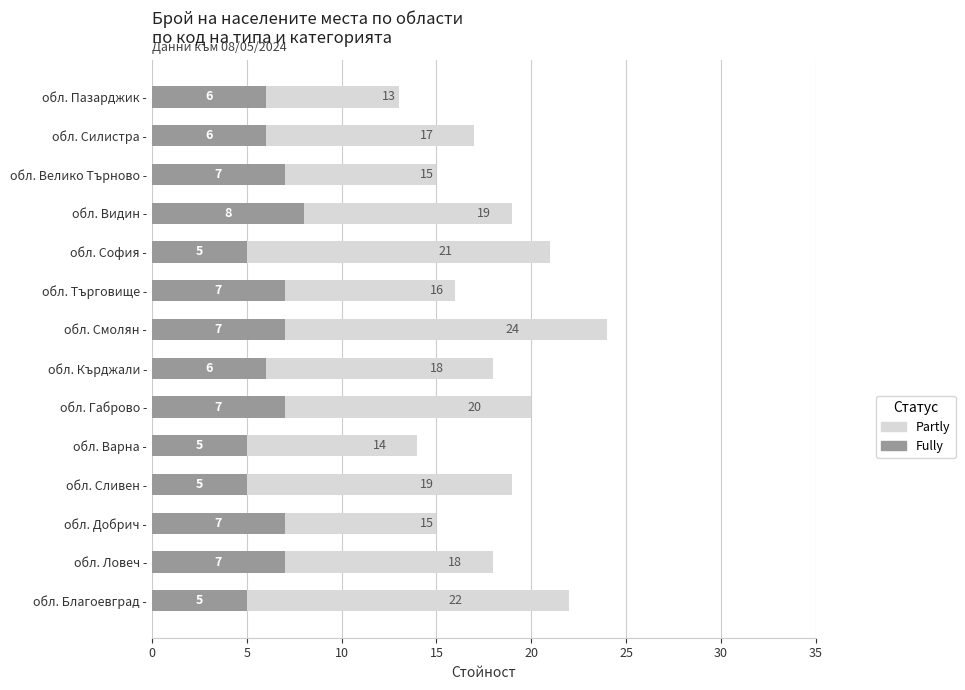

How many data points in Fully are above 7?

1